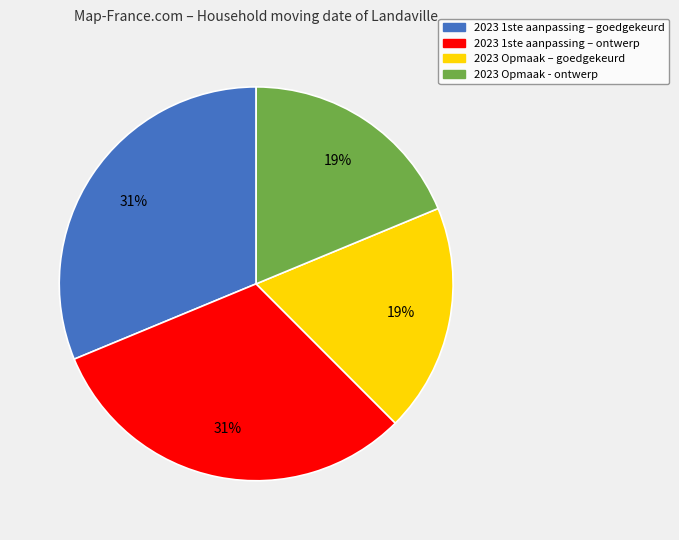

Is it true that 2023 Opmaak - ontwerp is 8% of the pie?

False